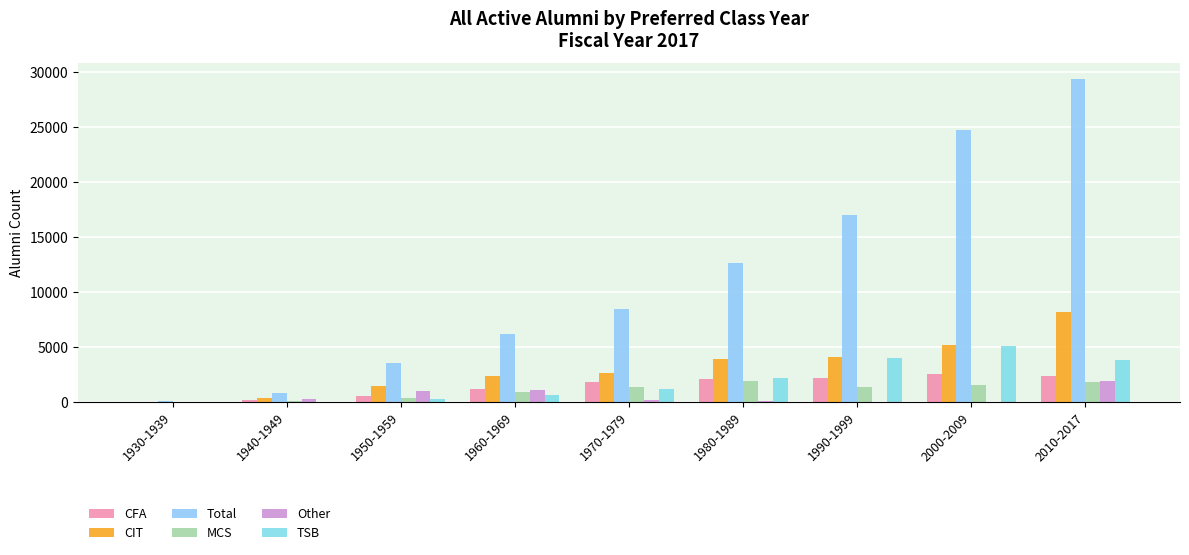

True or false: MCS has a value of 1326 at 1990-1999.

True